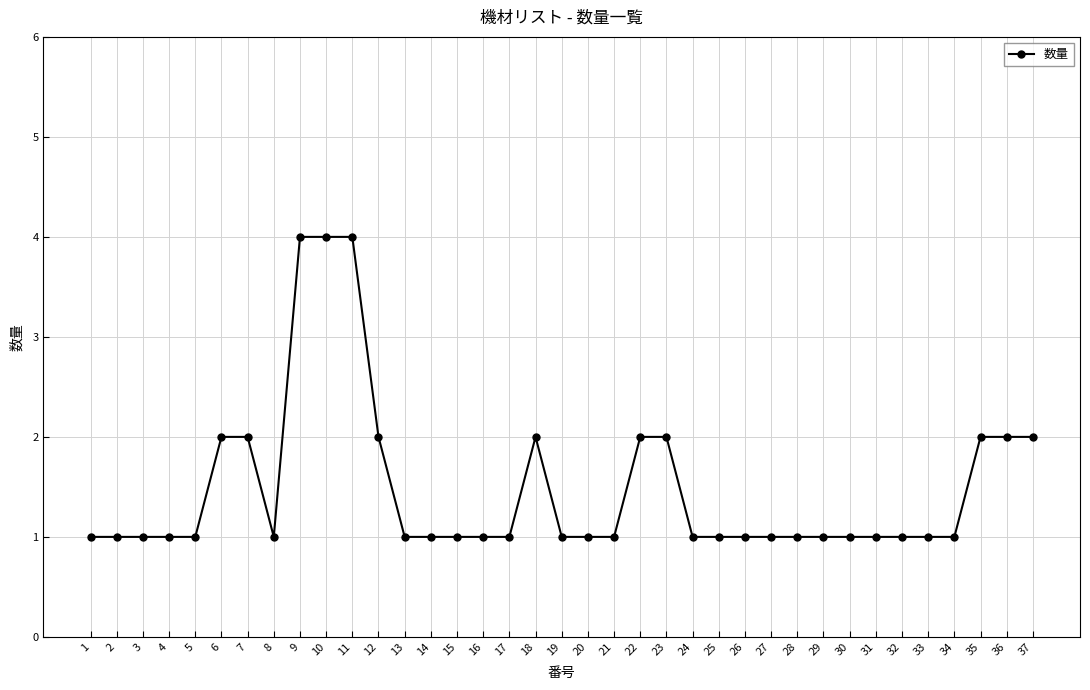

How many values are between 1 and 2?

34